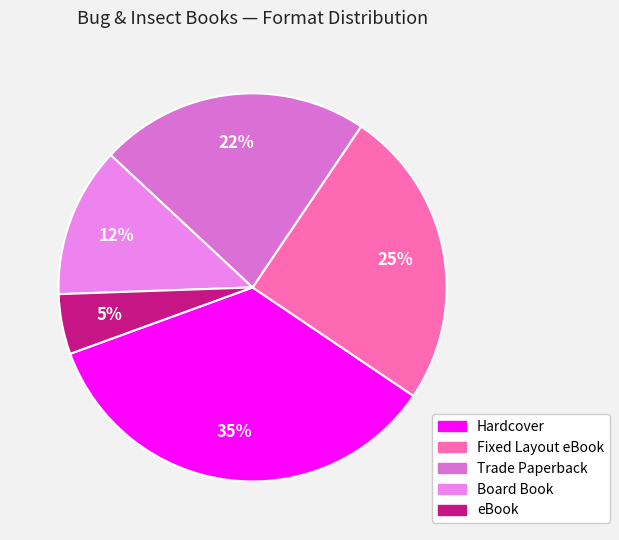

Combined, do Fixed Layout eBook and Board Book account for over 50%?

No